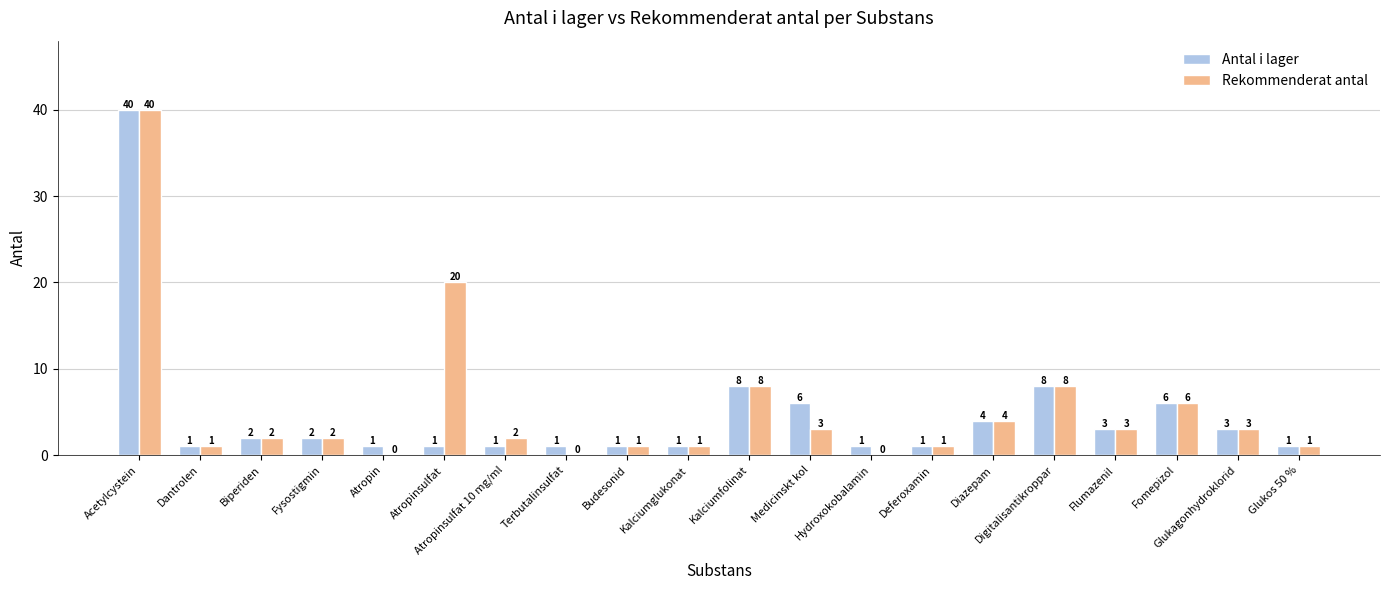

What is the sum of the Rekommenderat antal values at Flumazenil and Deferoxamin?

4